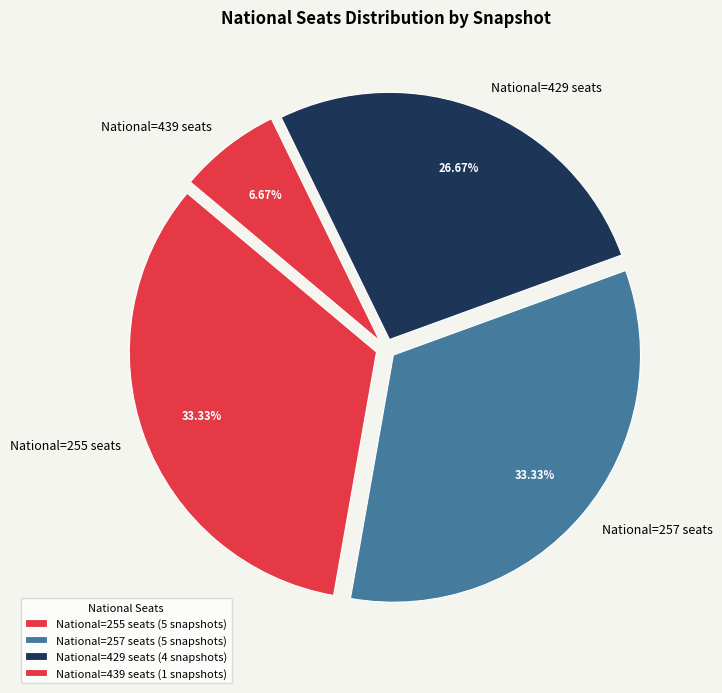

Does National=255 seats account for over 50% of the chart?

No